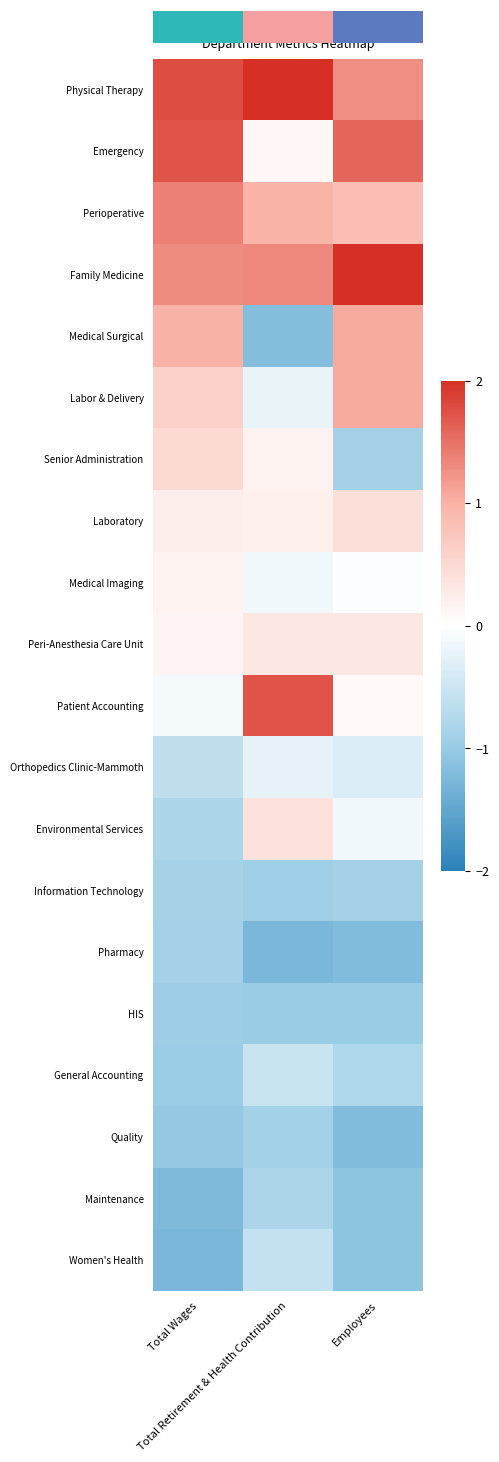

Reading right to left, transcribe all the data shown in this chart.

Physical Therapy: Employees=1.3	Total Retirement & Health Contribution=2.6	Total Wages=1.8
Emergency: Employees=1.6	Total Retirement & Health Contribution=0.1	Total Wages=1.7
Perioperative: Employees=0.8	Total Retirement & Health Contribution=1.0	Total Wages=1.4
Family Medicine: Employees=2.0	Total Retirement & Health Contribution=1.3	Total Wages=1.3
Medical Surgical: Employees=1.1	Total Retirement & Health Contribution=-1.2	Total Wages=1.0
Labor & Delivery: Employees=1.1	Total Retirement & Health Contribution=-0.2	Total Wages=0.6
Senior Administration: Employees=-0.9	Total Retirement & Health Contribution=0.2	Total Wages=0.5
Laboratory: Employees=0.4	Total Retirement & Health Contribution=0.2	Total Wages=0.2
Medical Imaging: Employees=-0.0	Total Retirement & Health Contribution=-0.1	Total Wages=0.1
Peri-Anesthesia Care Unit: Employees=0.3	Total Retirement & Health Contribution=0.3	Total Wages=0.1
Patient Accounting: Employees=0.1	Total Retirement & Health Contribution=1.7	Total Wages=-0.1
Orthopedics Clinic-Mammoth: Employees=-0.3	Total Retirement & Health Contribution=-0.2	Total Wages=-0.6
Environmental Services: Employees=-0.1	Total Retirement & Health Contribution=0.4	Total Wages=-0.8
Information Technology: Employees=-0.9	Total Retirement & Health Contribution=-0.9	Total Wages=-0.9
Pharmacy: Employees=-1.2	Total Retirement & Health Contribution=-1.3	Total Wages=-0.9
HIS: Employees=-1.0	Total Retirement & Health Contribution=-1.0	Total Wages=-0.9
General Accounting: Employees=-0.8	Total Retirement & Health Contribution=-0.5	Total Wages=-1.0
Quality: Employees=-1.2	Total Retirement & Health Contribution=-0.9	Total Wages=-1.0
Maintenance: Employees=-1.1	Total Retirement & Health Contribution=-0.8	Total Wages=-1.2
Women's Health: Employees=-1.1	Total Retirement & Health Contribution=-0.6	Total Wages=-1.3